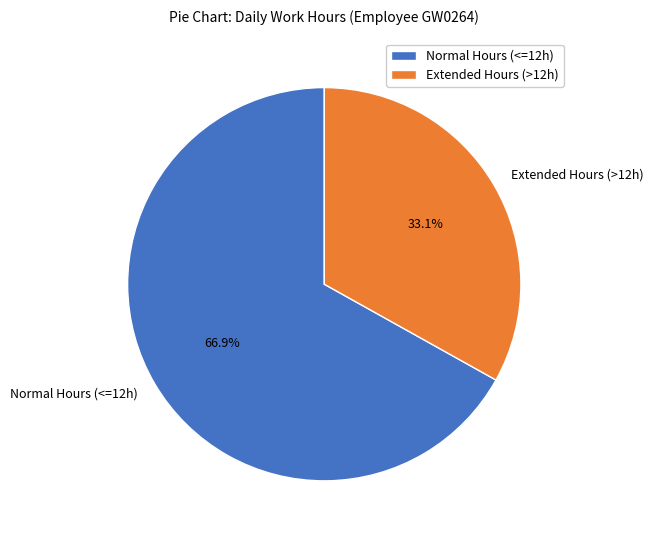

Count the number of slices in the pie.

2